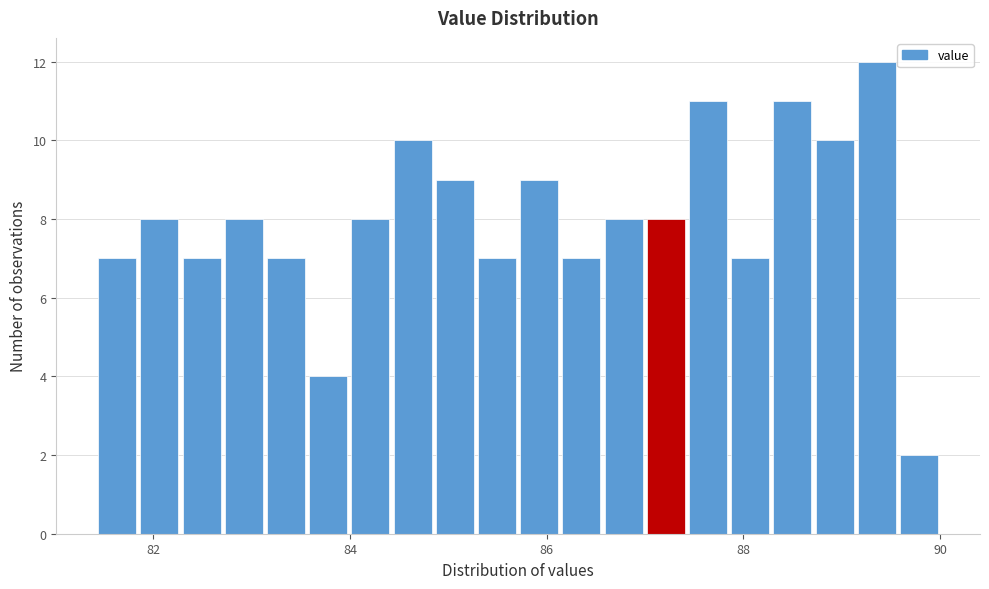

Read against the x-axis, roughly where is the centre of the tallest bar?

89.4